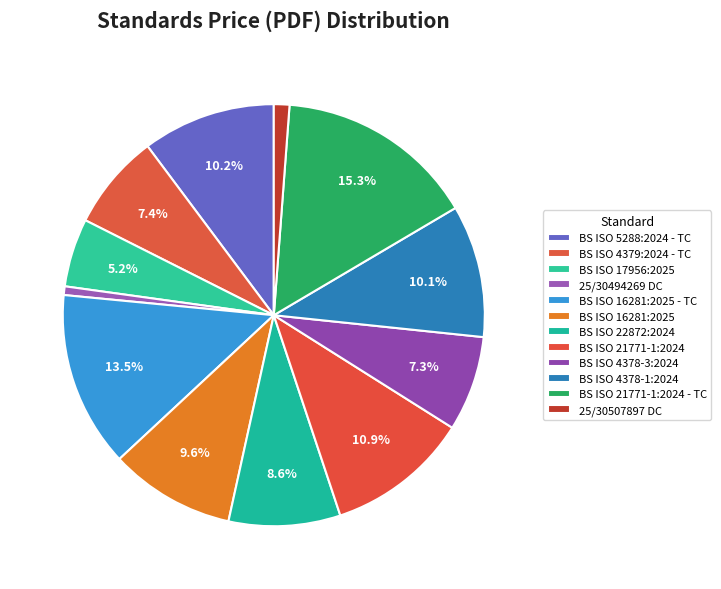

Which slice is the smallest?

25/30494269 DC